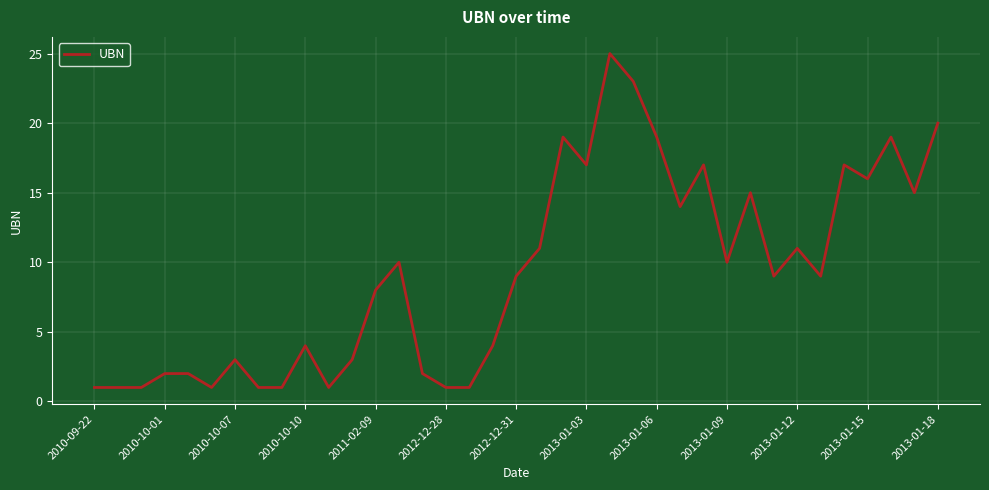

What is the greatest value displayed?

25